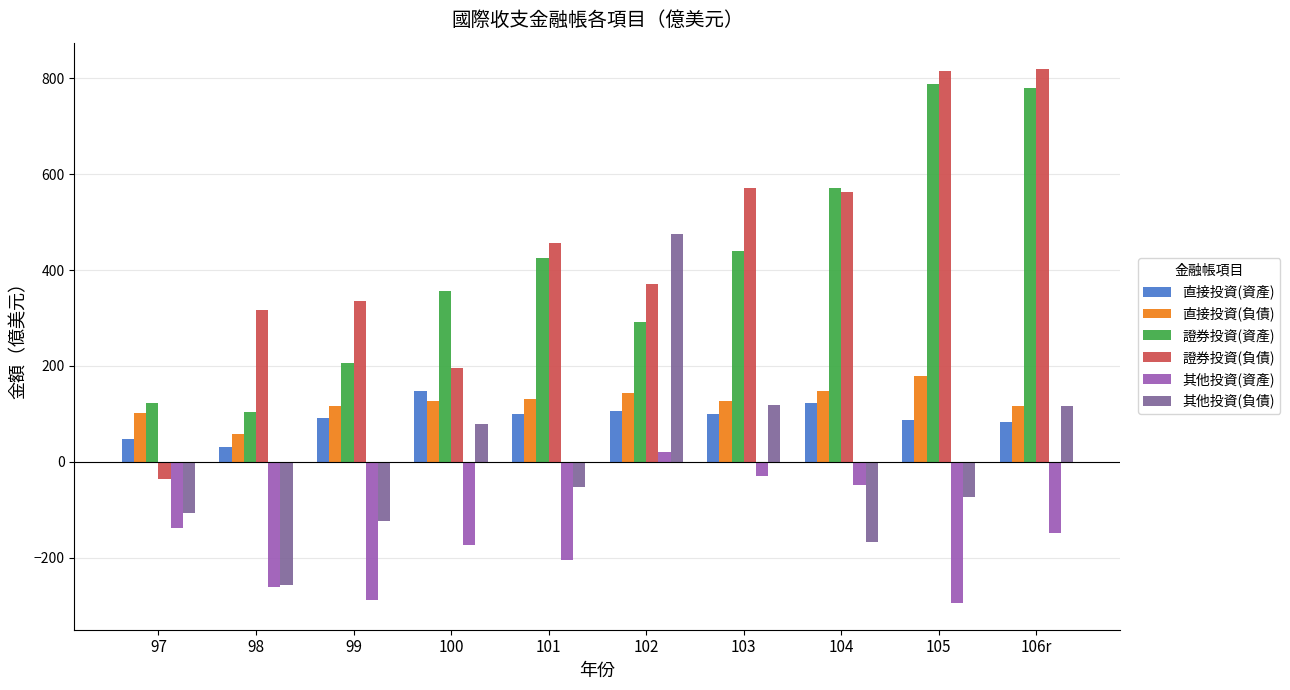

How many bars are there in total?

60